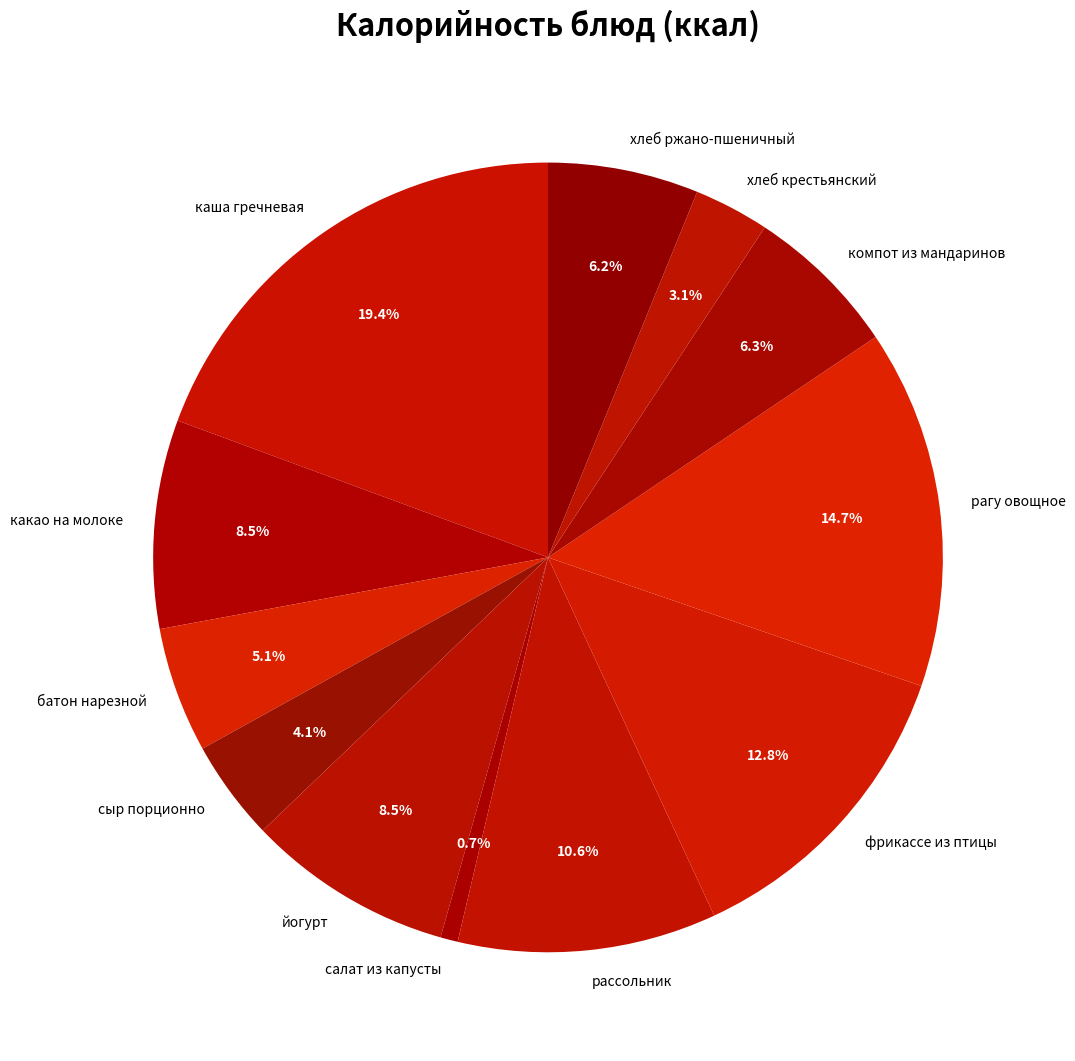

How many slices are in this pie chart?

12